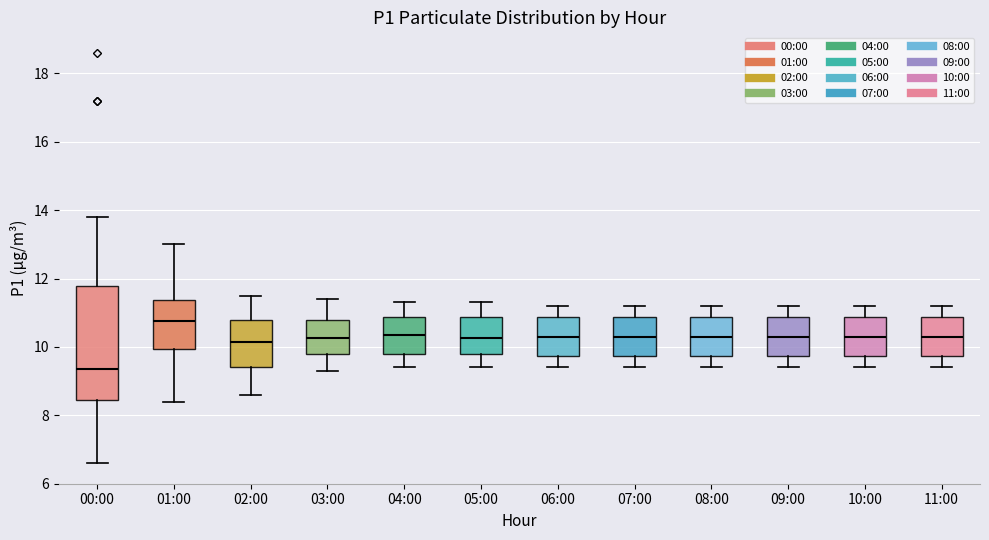

Which box has the highest median line?

01:00